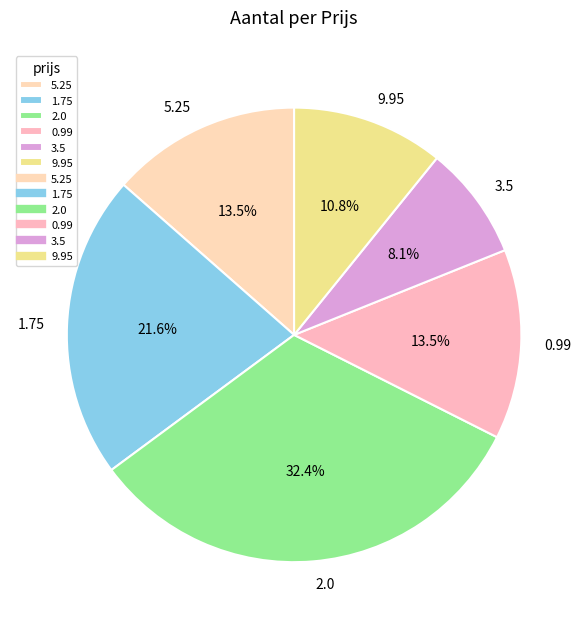

Does 1.75 represent more than half of the total?

No